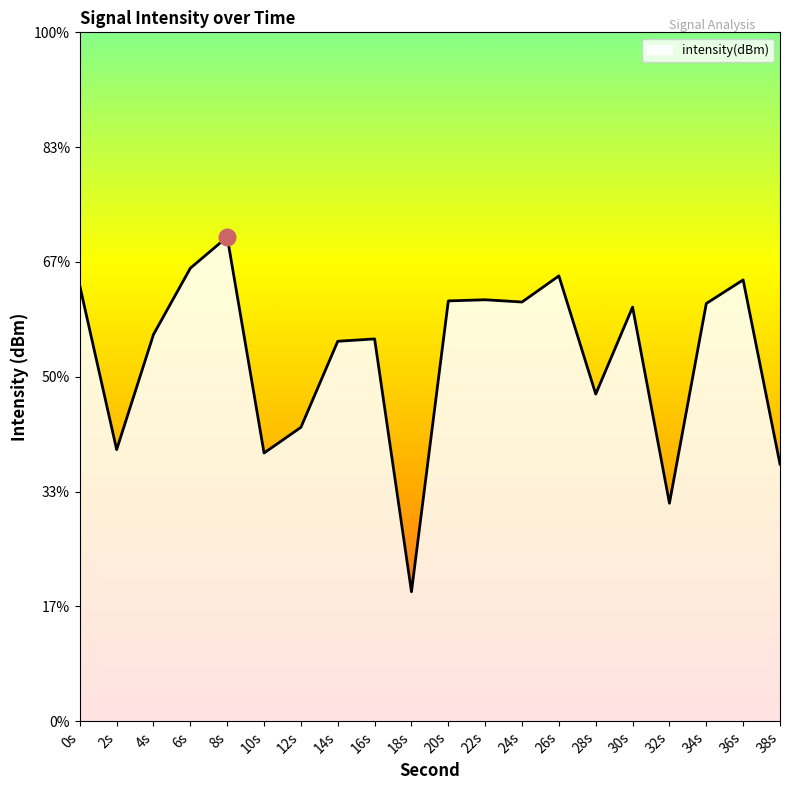

Rank the categories by value from lowest to highest.

18, 32, 38, 10, 2, 12, 28, 14, 16, 4, 30, 34, 24, 20, 22, 0, 36, 26, 6, 8